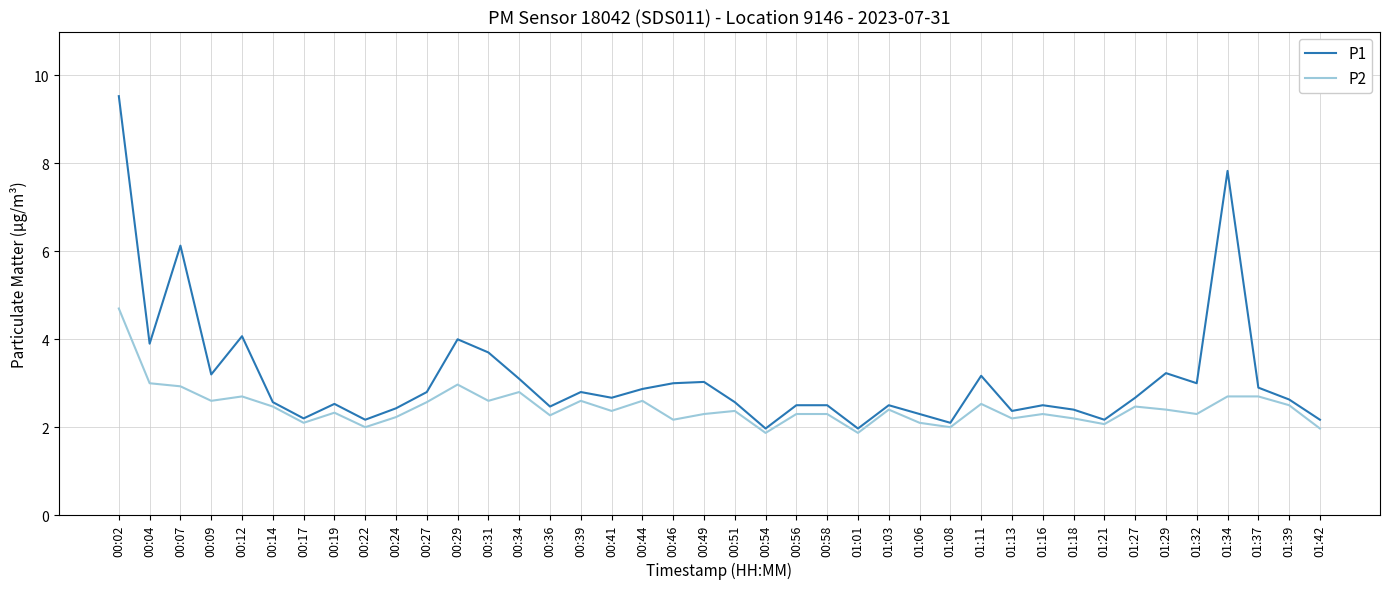

Rank the series by their maximum value, from lowest to highest.

P2, P1